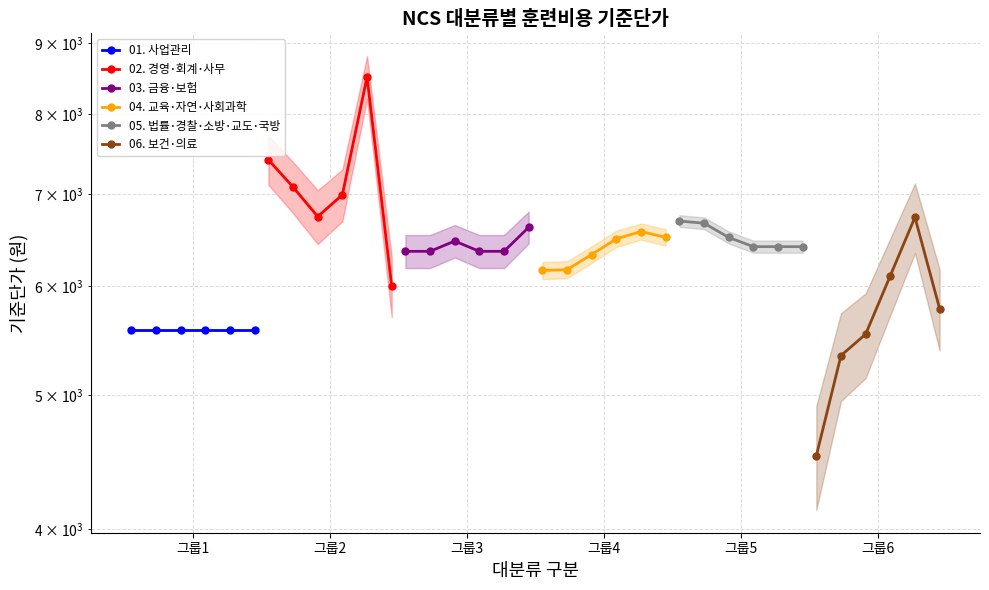

What is the difference between the maximum and second lowest values in the 03. 금융･보험 series?

260